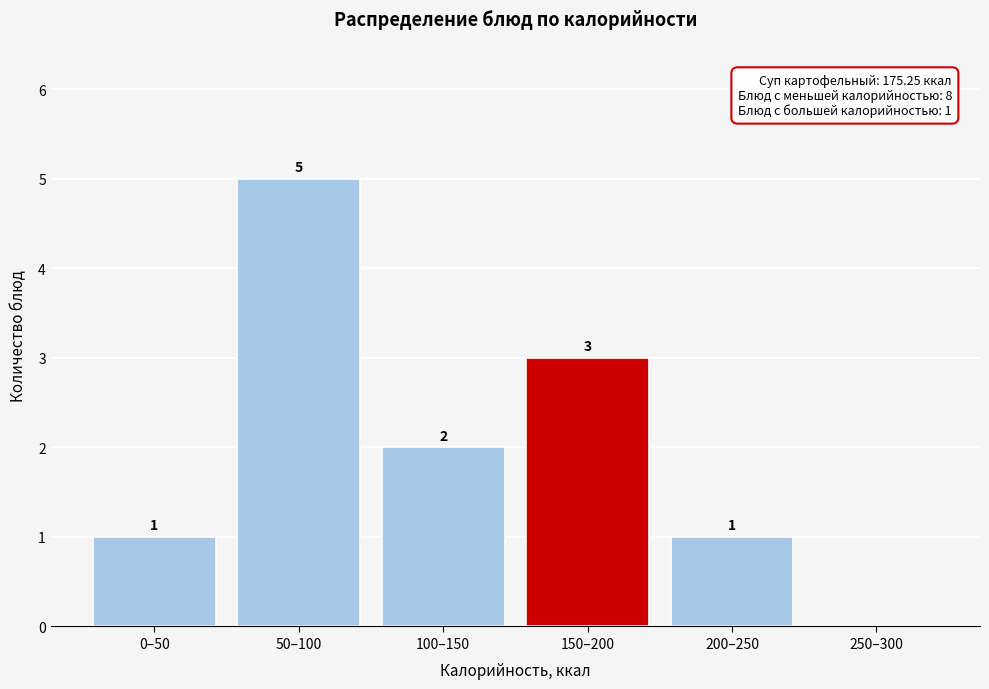

Reading right to left, what are all the values shown in this chart?

250–300=0	200–250=1	150–200=3	100–150=2	50–100=5	0–50=1